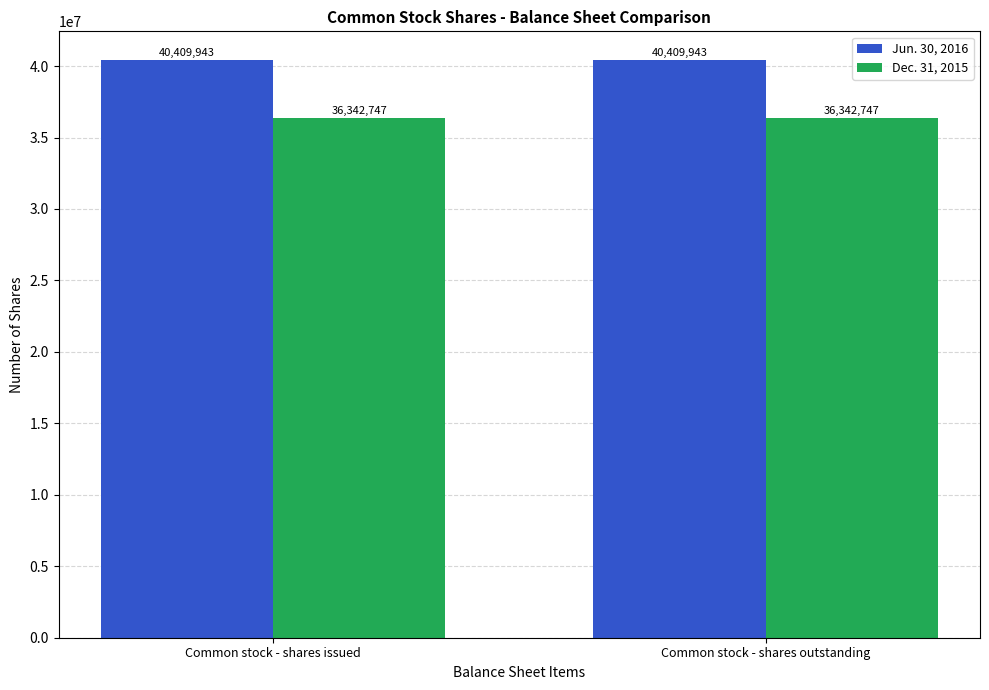

What is the sum of the Jun. 30, 2016 values at Common stock - shares outstanding and Common stock - shares issued?

80819886